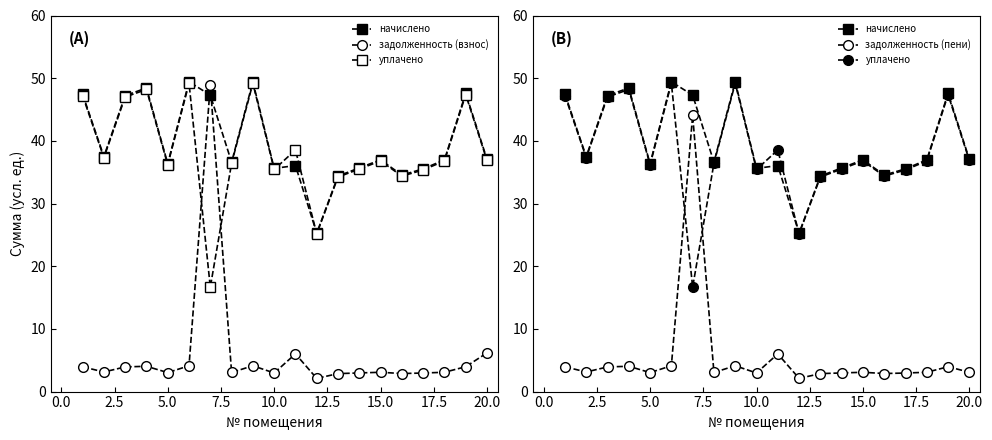

How many interior local valleys does the задолженность (пени) series have?

6